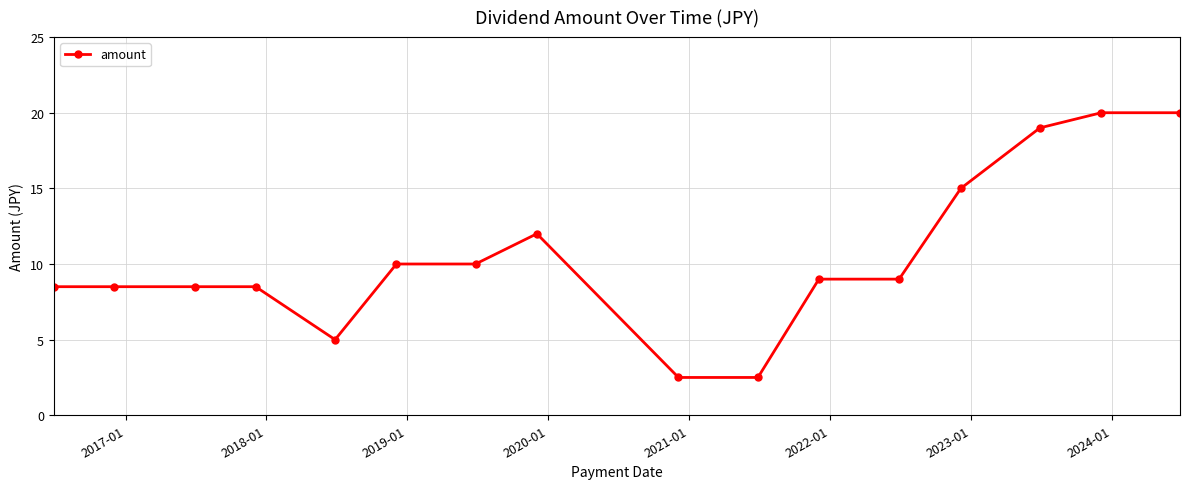

What is the value of the 7th point from the left?

10.0